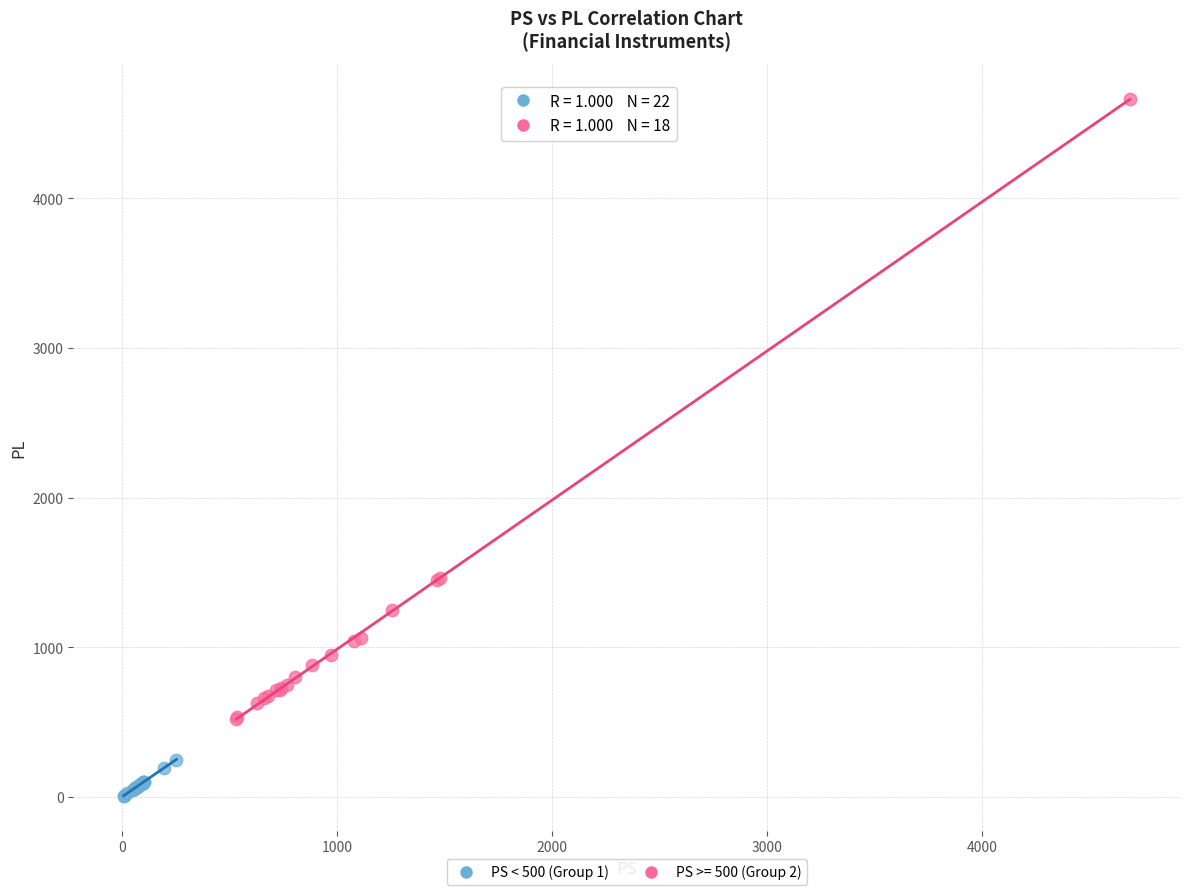

Which series has the largest Y range (max minus min)?

PS >= 500 (Group 2)